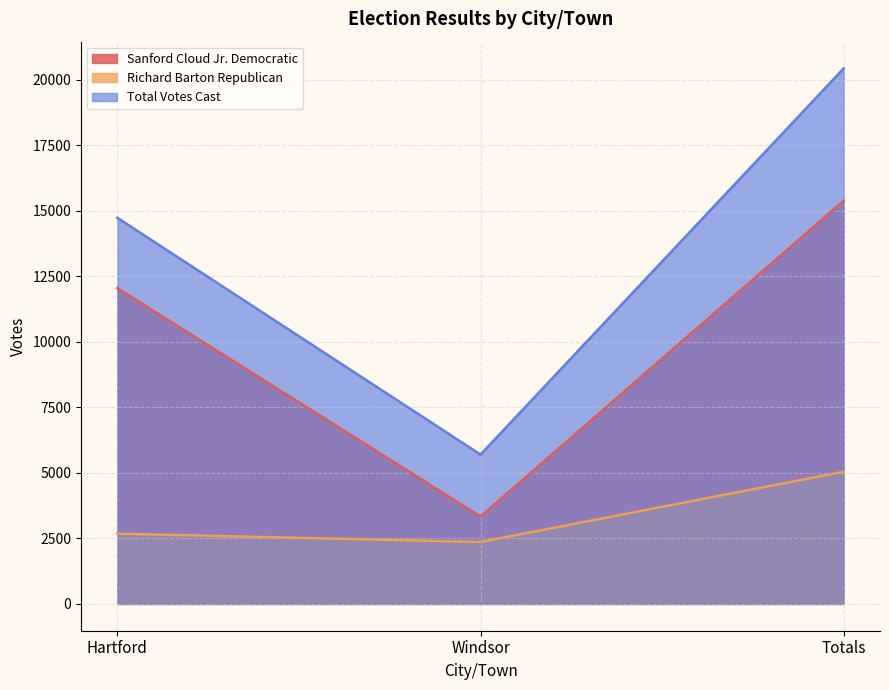

What is the sum of the Sanford Cloud Jr. Democratic values at Windsor and Hartford?

15381